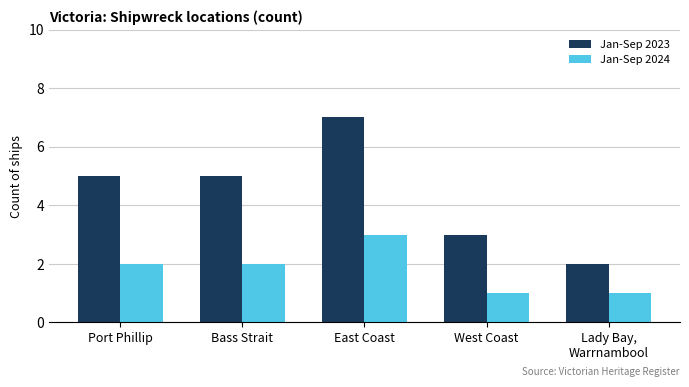

Is the value of Jan-Sep 2024 at Lady Bay,
Warrnambool greater than the value of Jan-Sep 2023 at Lady Bay,
Warrnambool?

No